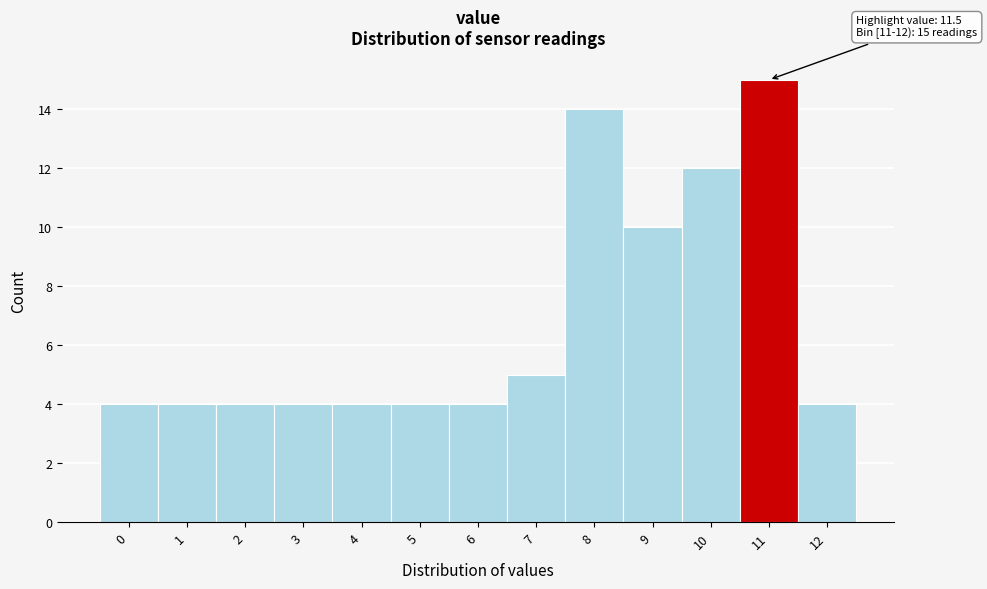

Reading left to right, what are all the values shown in this chart?

4	4	4	4	4	4	4	5	14	10	12	15	4